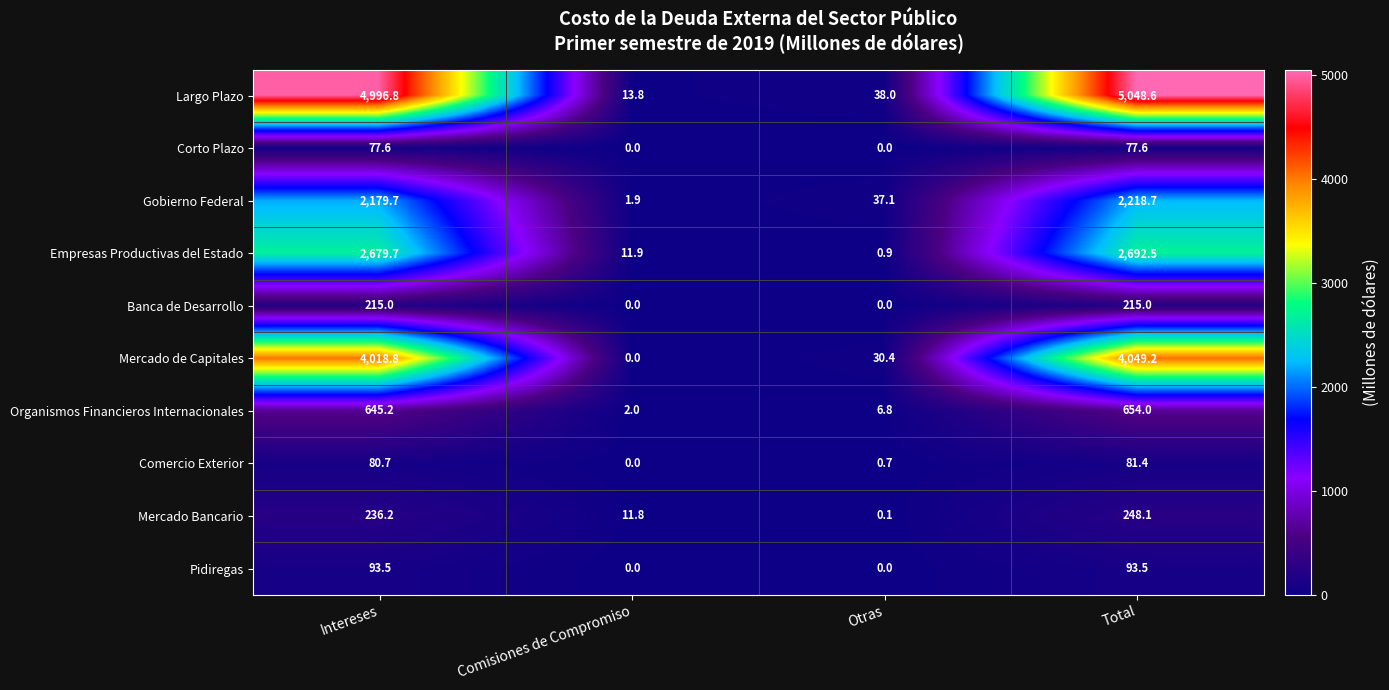

How many data points in Mercado Bancario are less than 236?

2